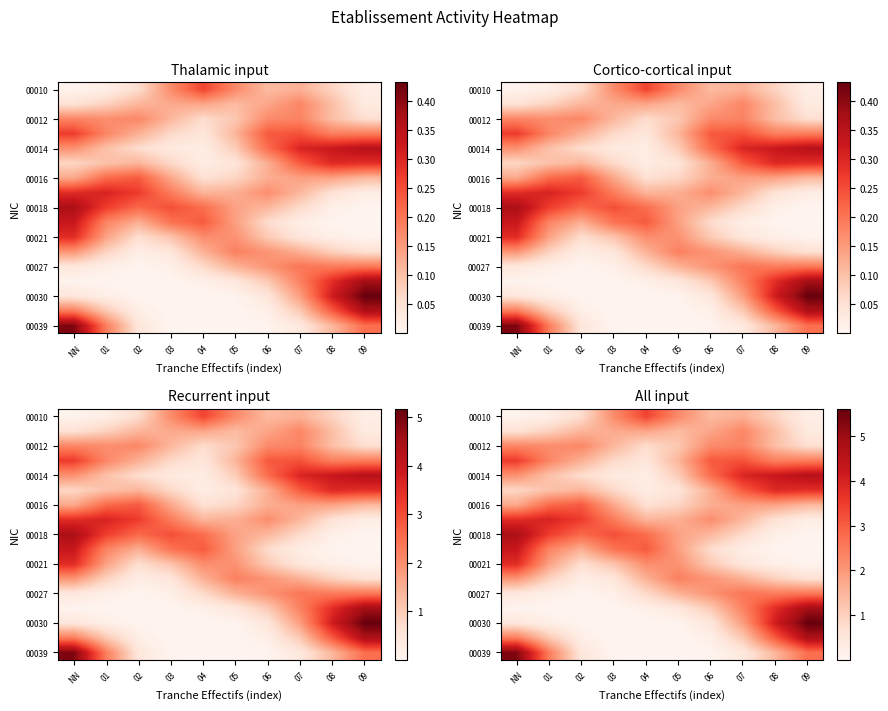

Which has a higher value, 03 or 01?

03